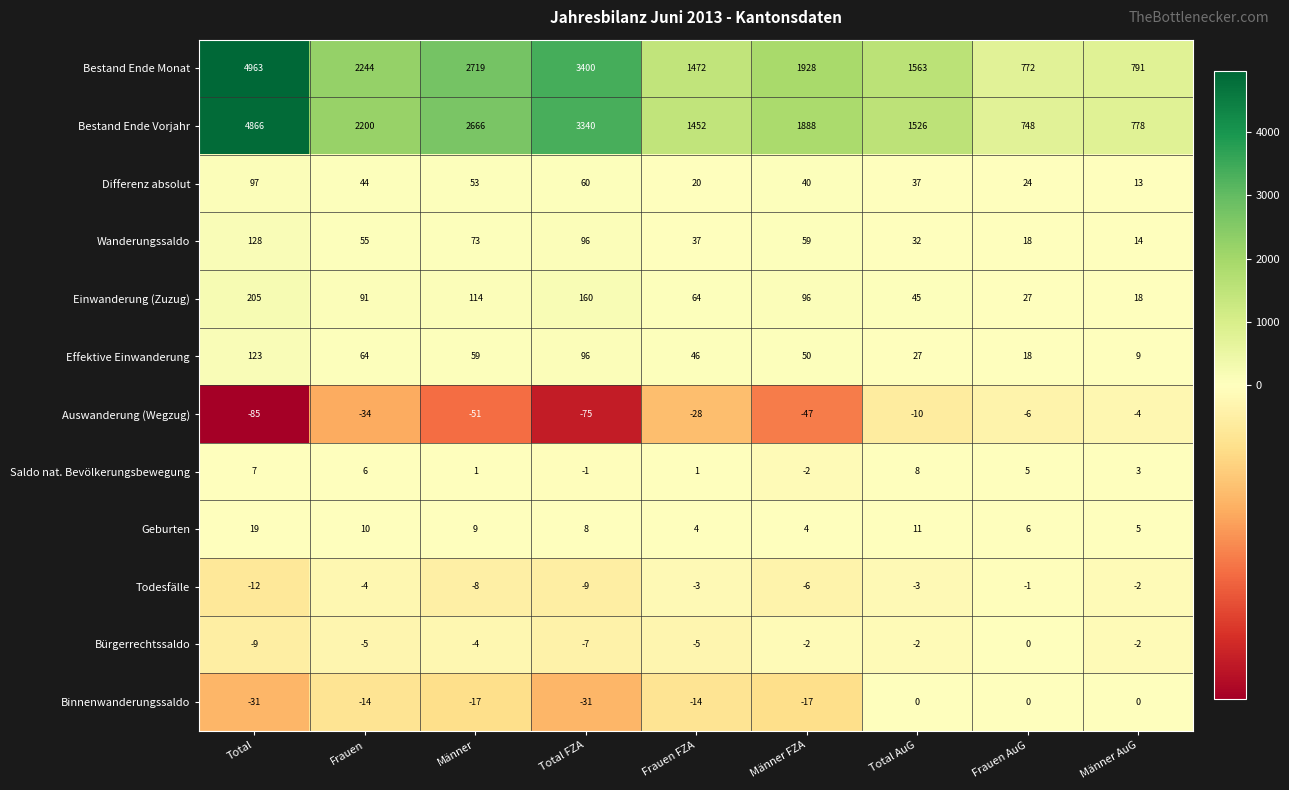

At which category is the sum across all series the highest?

Total